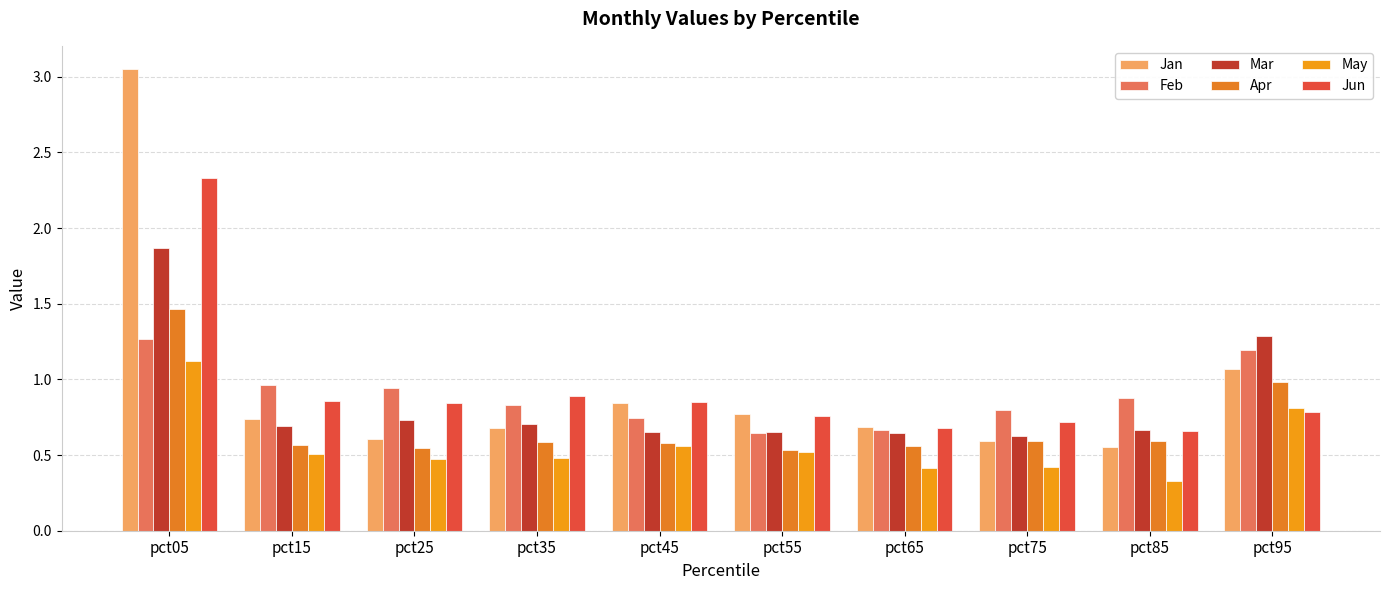

Which series has the largest total across all categories?

Jan